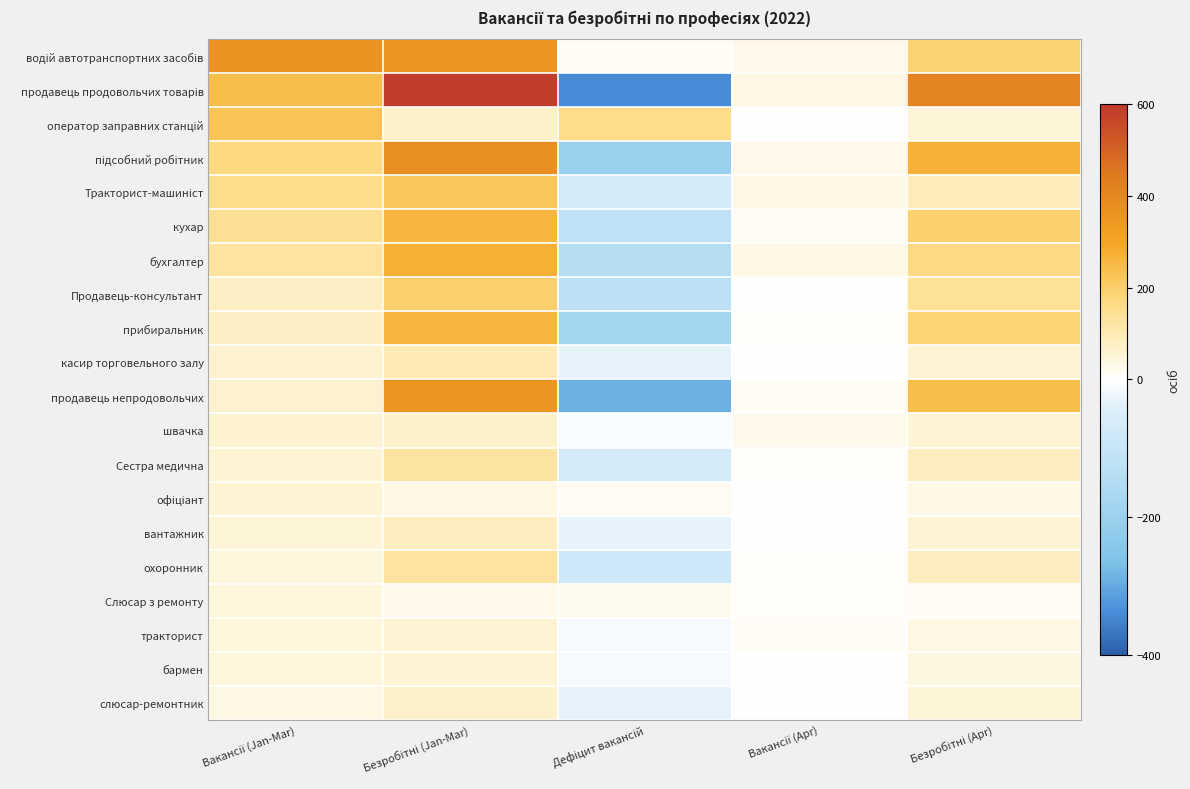

Which label corresponds to the smallest value in the chart?

Дефіцит вакансій